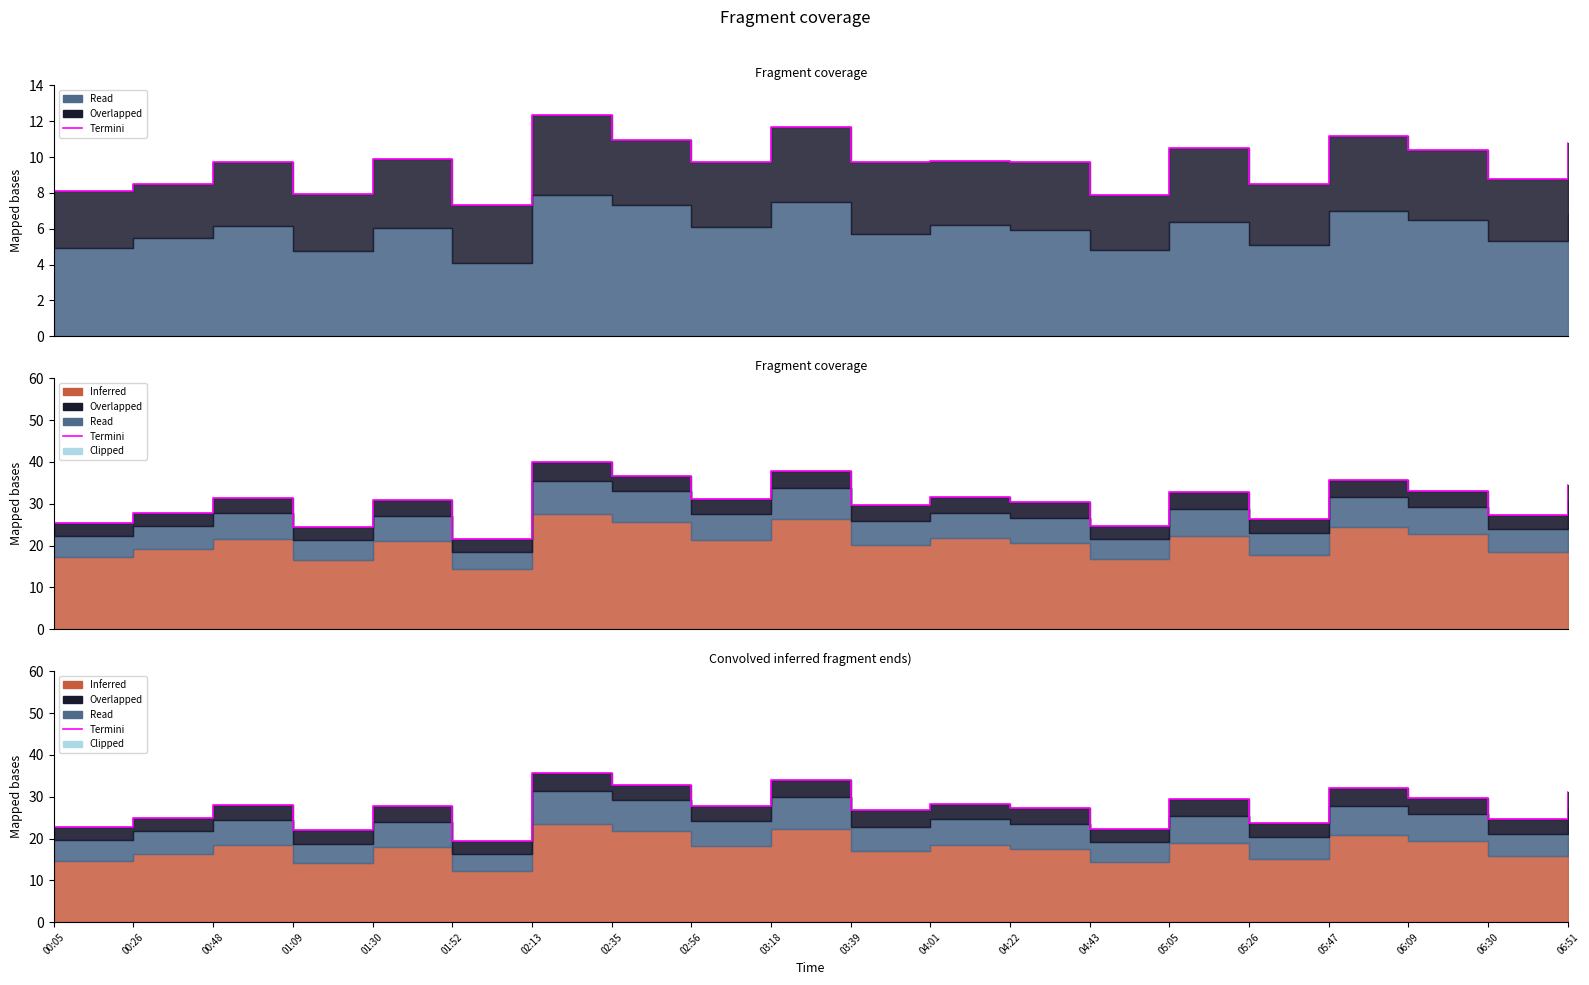

Rank the categories by value from lowest to highest.

01:52, 01:09, 04:43, 00:05, 05:26, 06:30, 00:26, 03:39, 04:22, 01:30, 02:56, 00:48, 04:01, 05:05, 06:09, 06:51, 05:47, 02:35, 03:18, 02:13